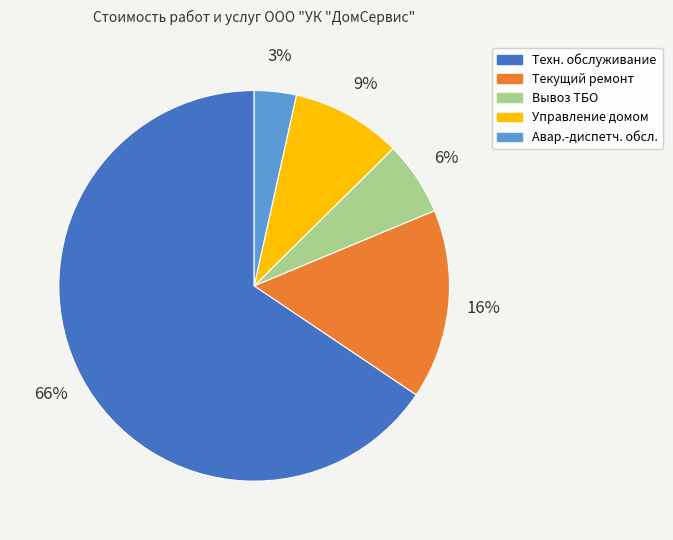

To the nearest percent, what is the average slice percentage?

20%